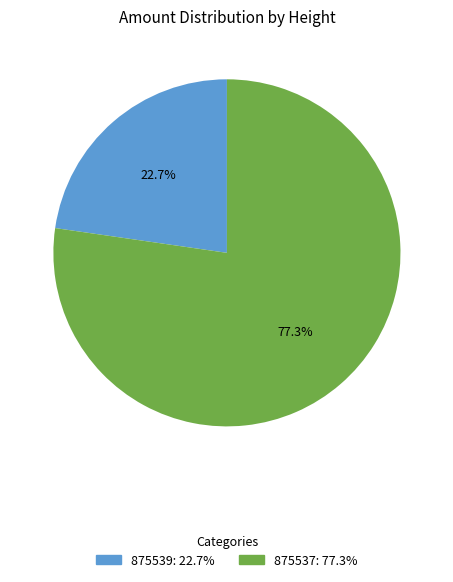

Is it true that 875537 is 77% of the pie?

True